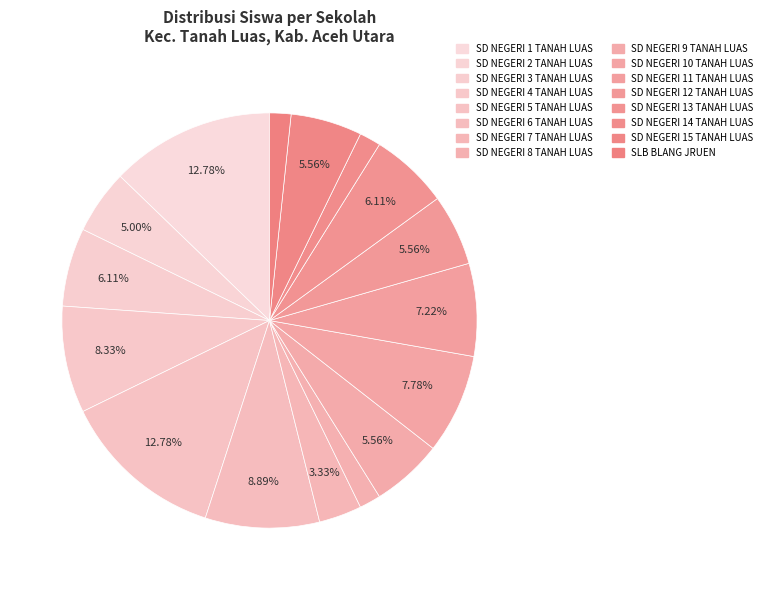

How much of the chart is everything except SD NEGERI 12 TANAH LUAS?

94.4%